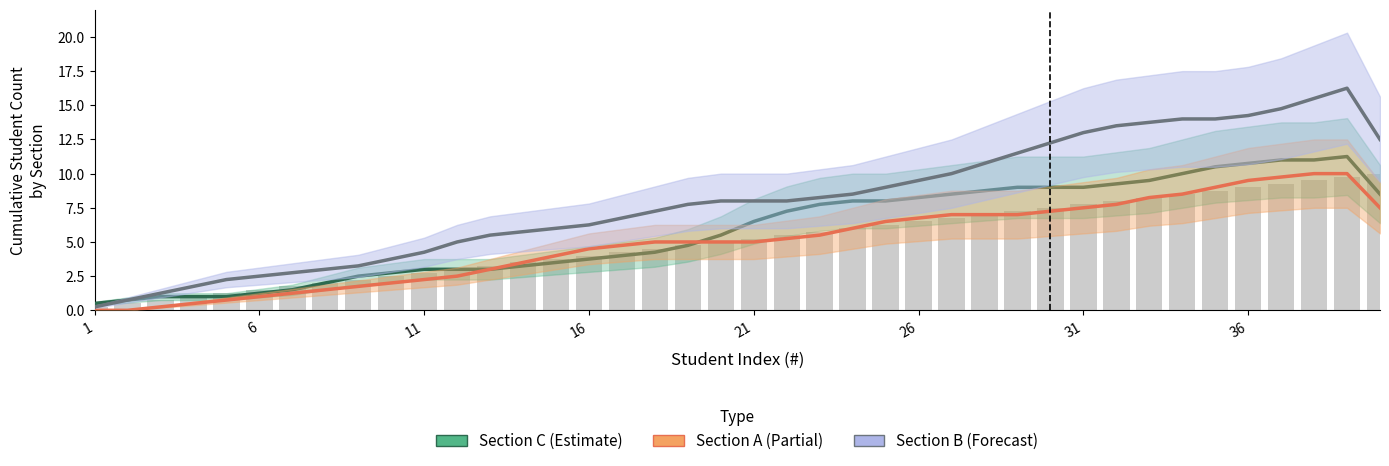

Which series has the largest range (max minus min)?

Section B (Forecast)